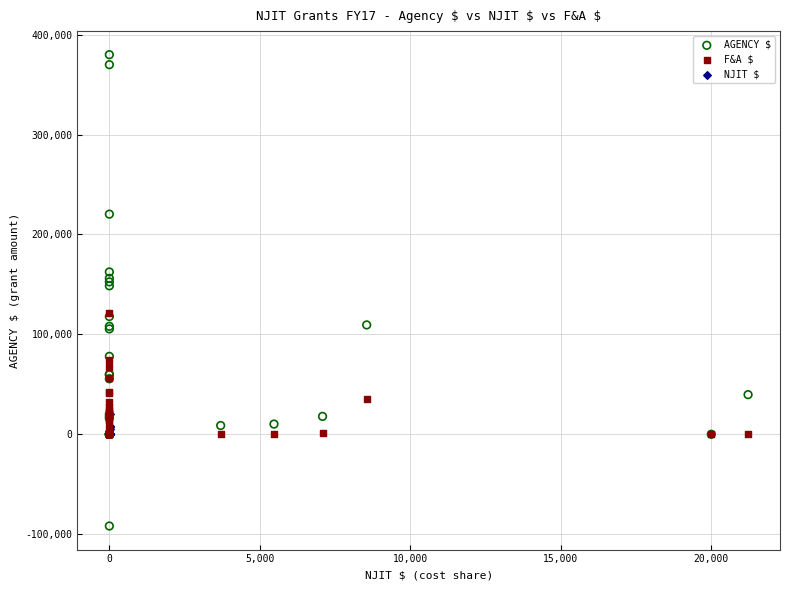

Which series contains the lowest Y value?

AGENCY $